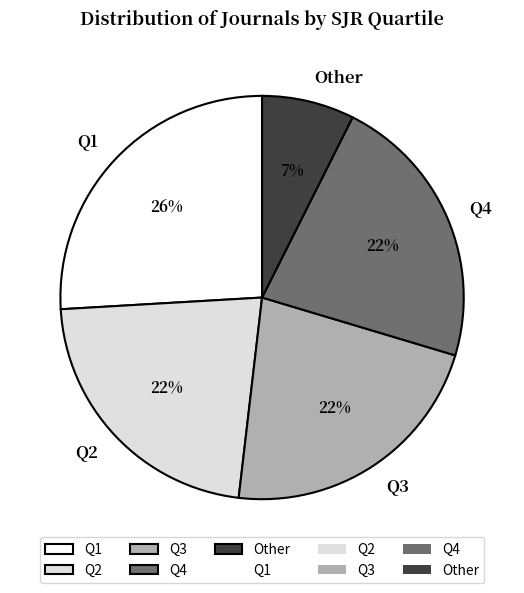

Does any single category account for the majority?

No